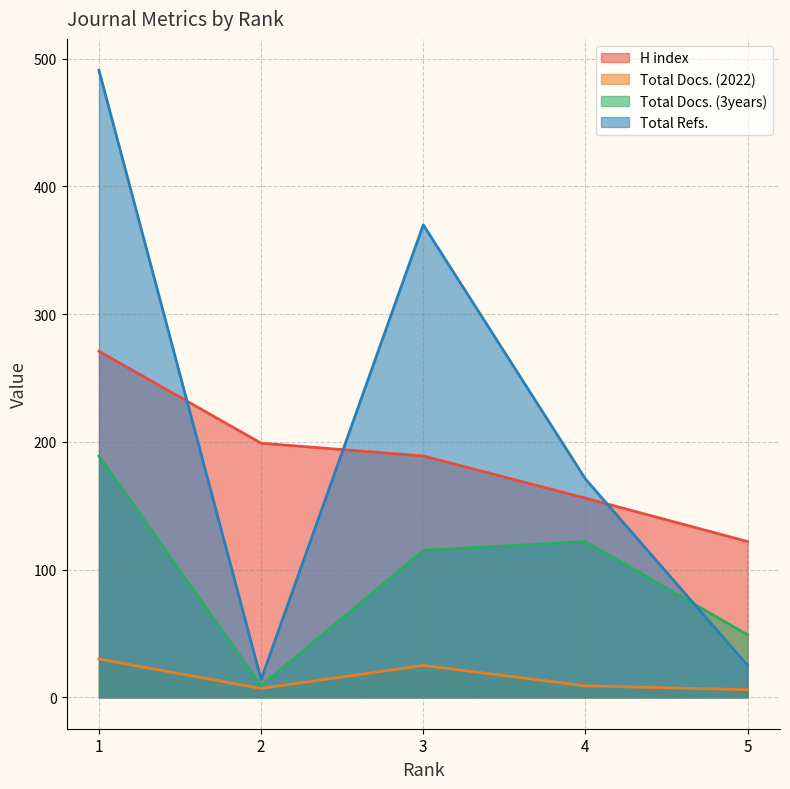

Which series has the largest range (max minus min)?

Total Refs.